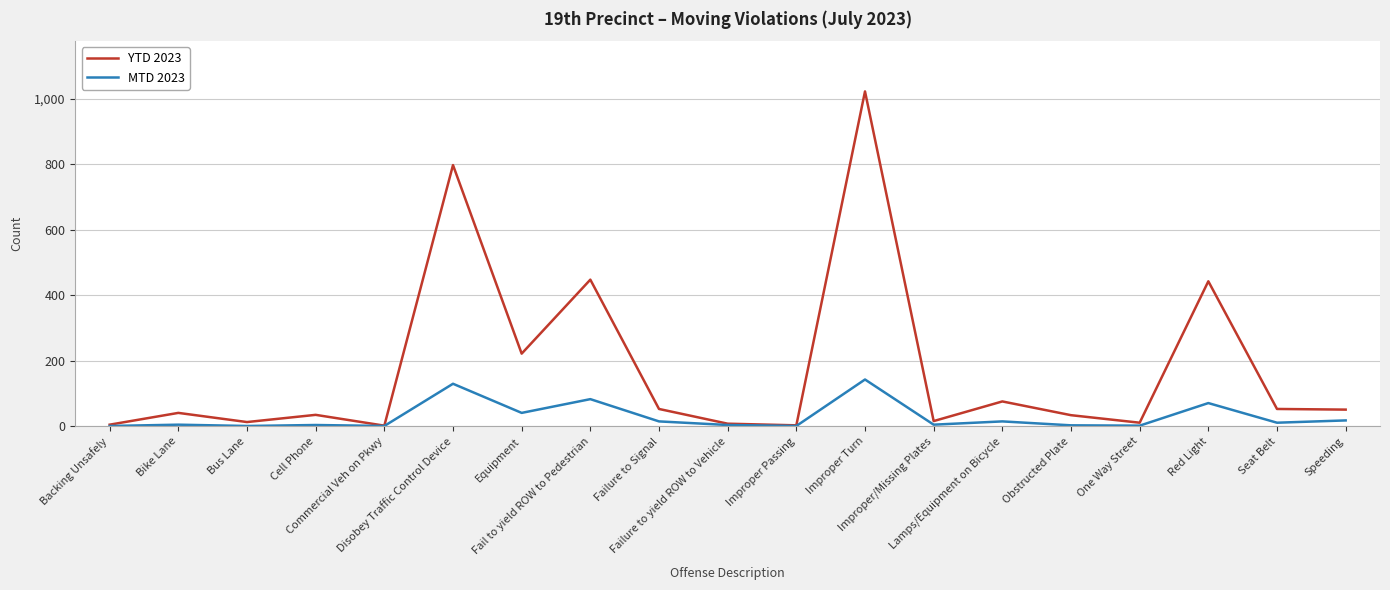

Which series has the largest range (max minus min)?

YTD 2023